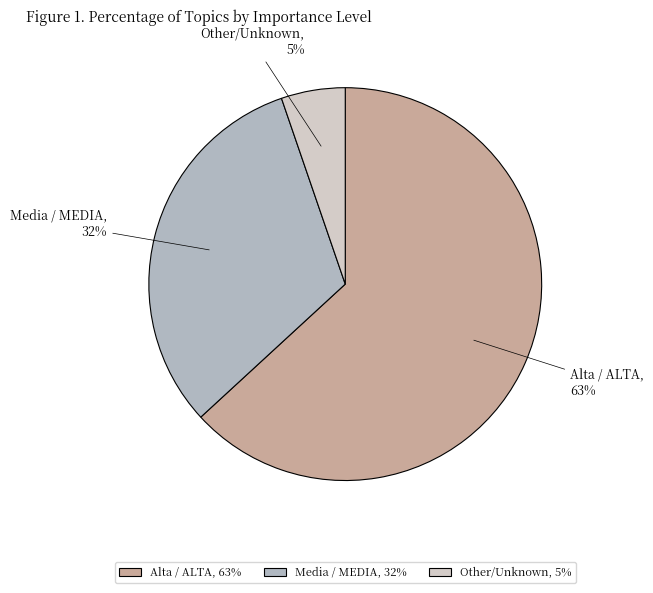

Does any single category account for the majority?

Yes